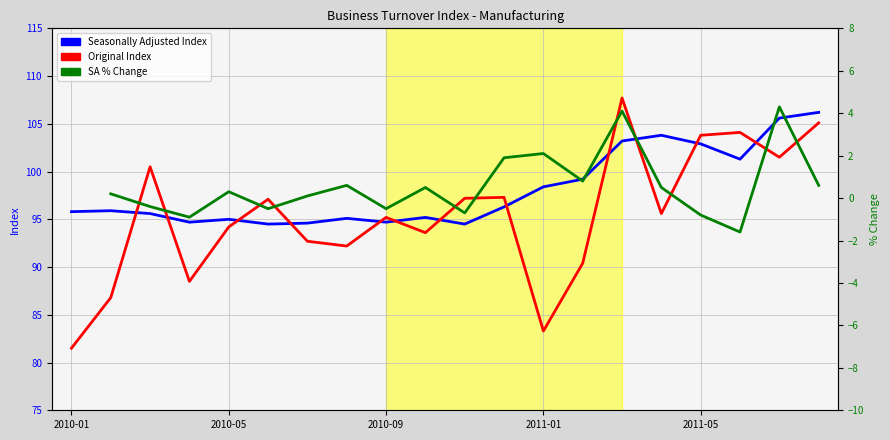

Where does the SA % Change series first go above 0?

2010-05